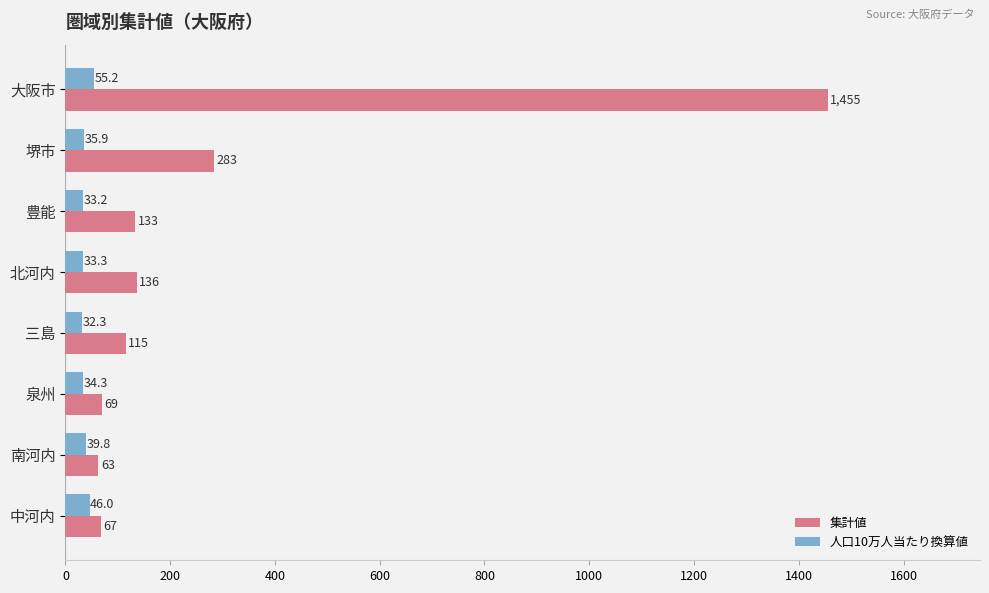

Rank the series at 南河内 from lowest to highest value.

人口10万人当たり換算値, 集計値